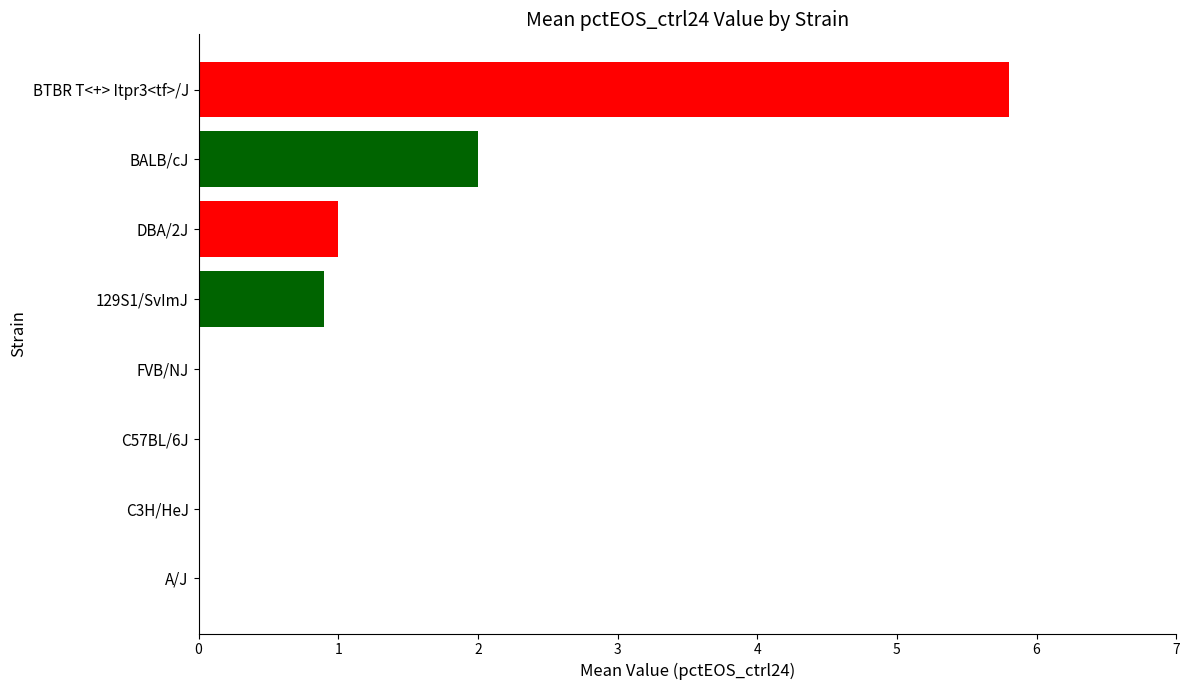

Are the bars grouped side by side (vs. stacked)?

No